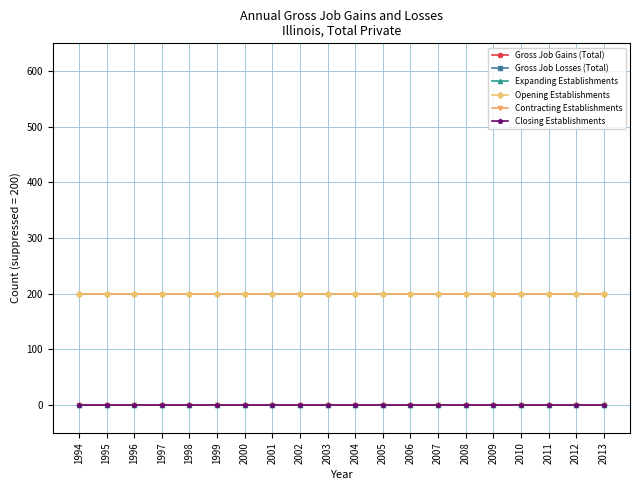

Is this an area chart (filled region under the line)?

No